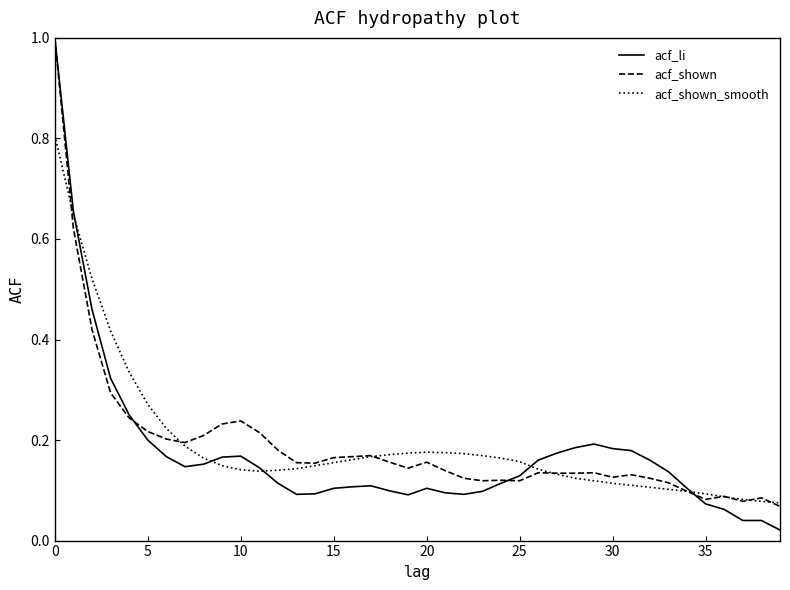

Which series has the widest spread of values?

acf_li